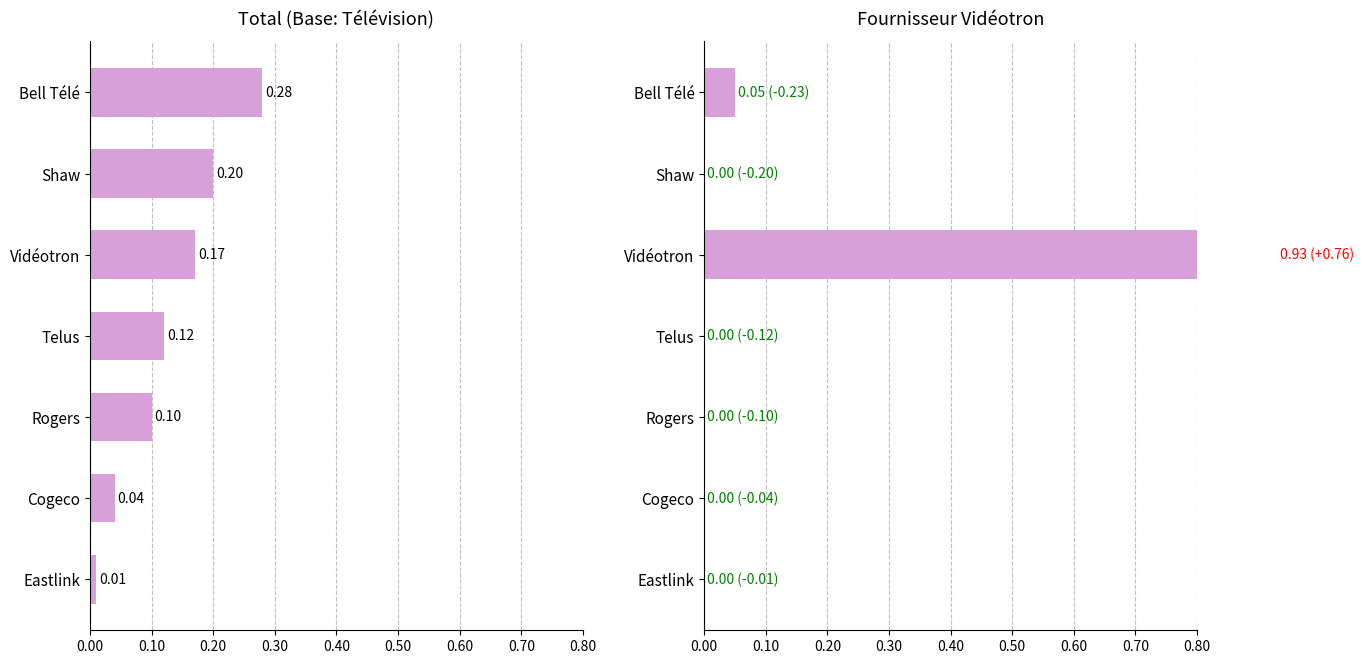

What is the value of the Vidéotron bar at the 7th from the left?

0.1